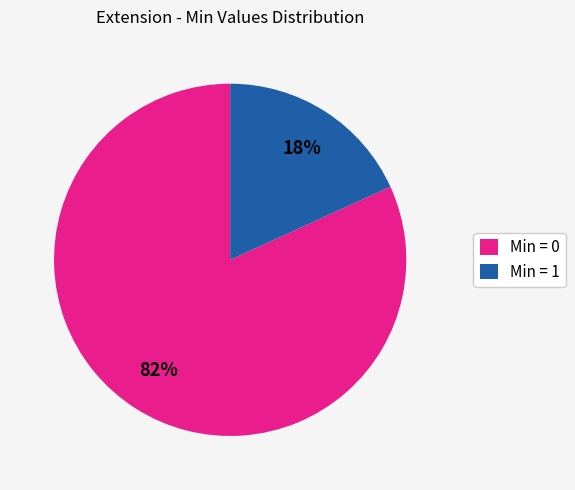

Which category has the biggest portion of the pie?

Min = 0